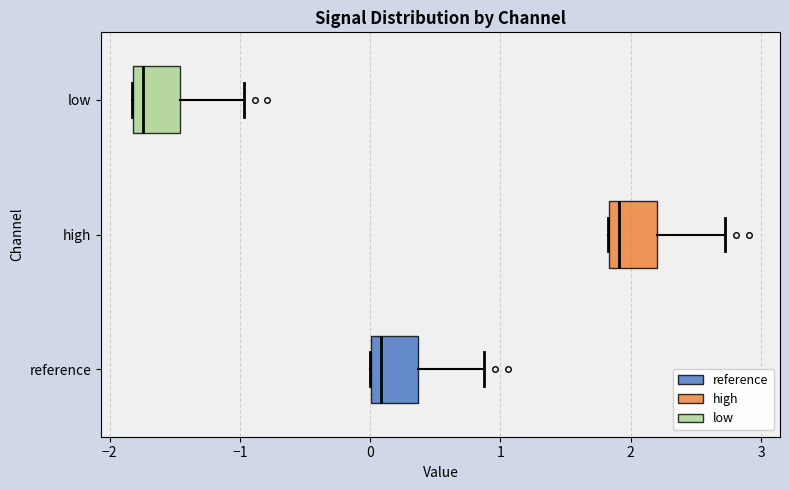

Which box has the furthest to the left median line?

low